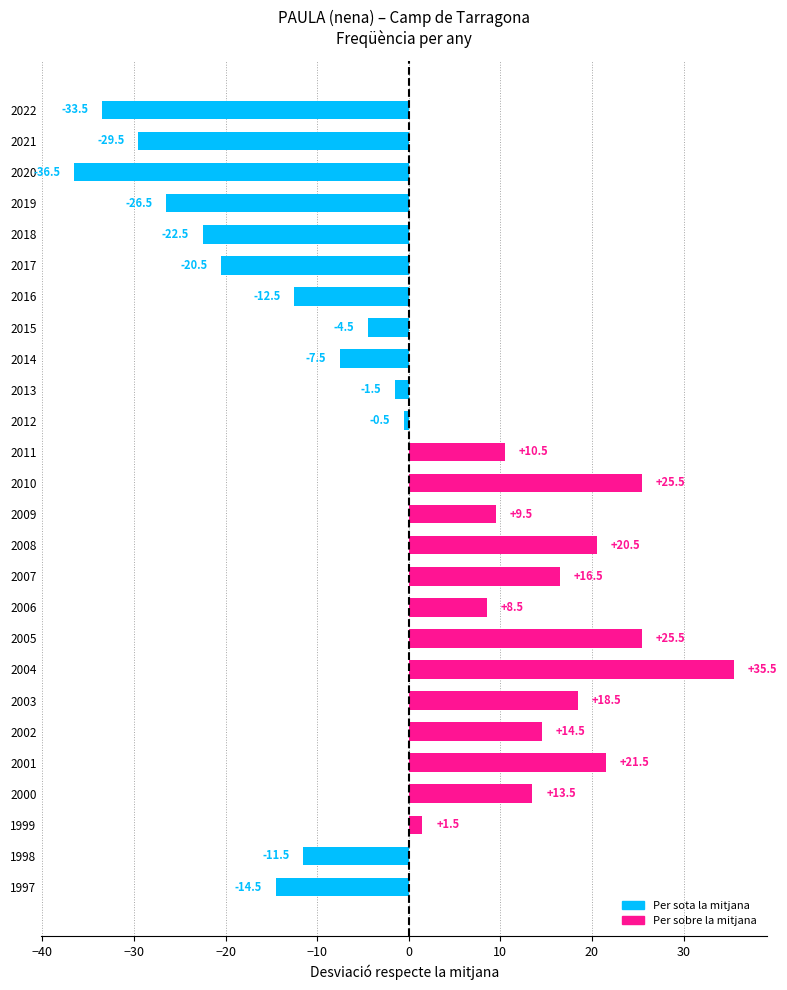

Reading bottom to top, list all the values displayed in this chart.

-14.5	-11.5	1.5	13.5	21.5	14.5	18.5	35.5	25.5	8.5	16.5	20.5	9.5	25.5	10.5	-0.5	-1.5	-7.5	-4.5	-12.5	-20.5	-22.5	-26.5	-36.5	-29.5	-33.5